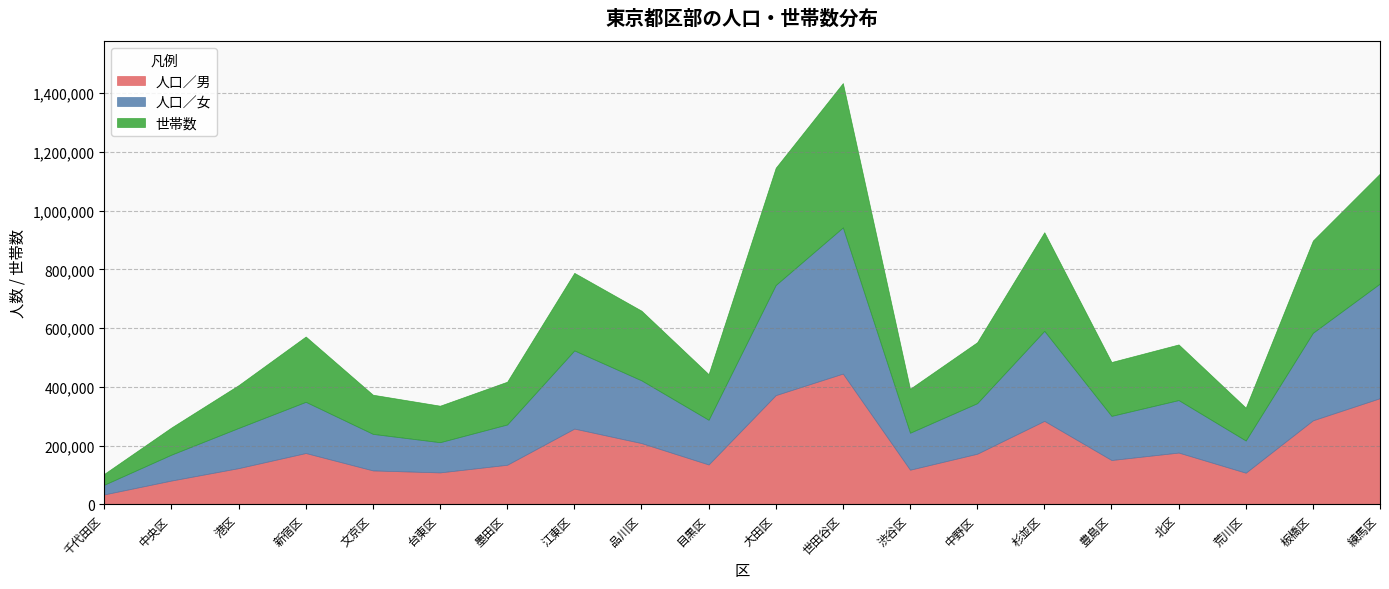

At which category is the sum across all series the highest?

世田谷区